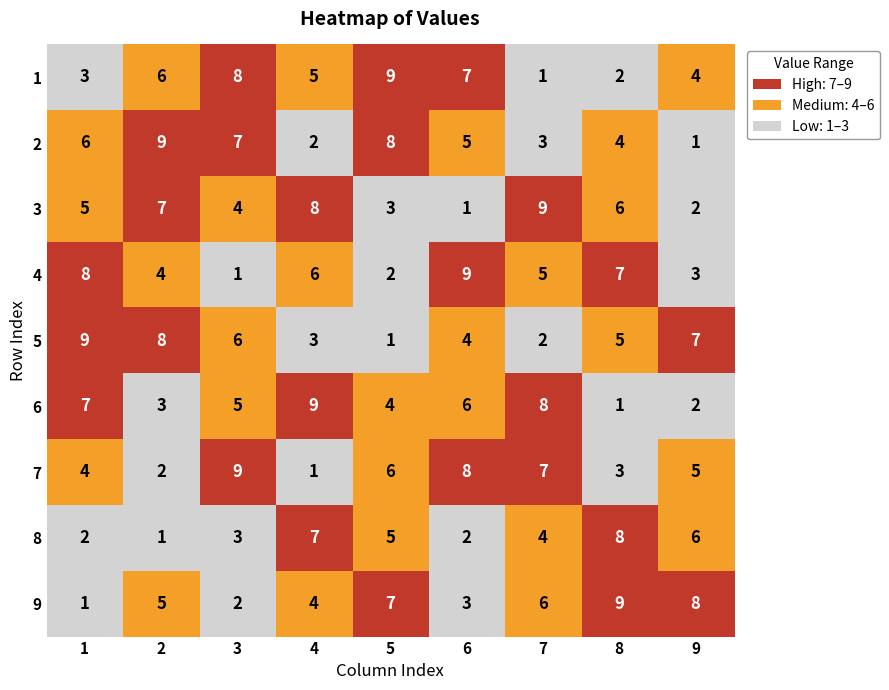

What is the smallest value displayed?

1